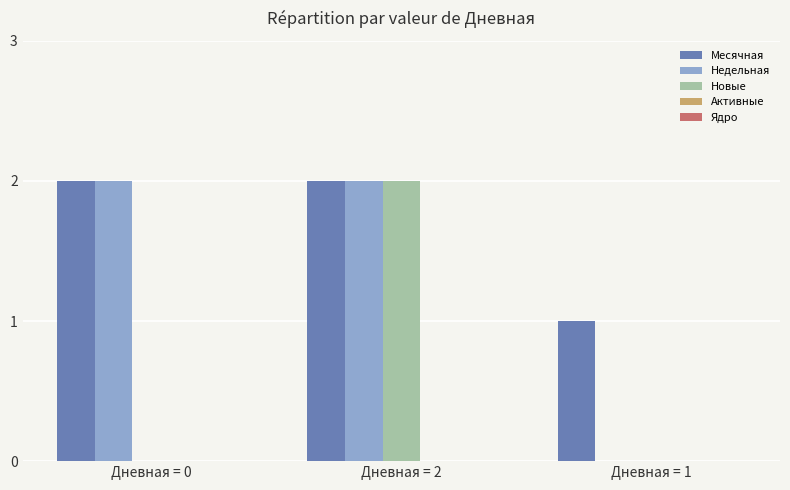

How many values in Недельная are above zero?

2